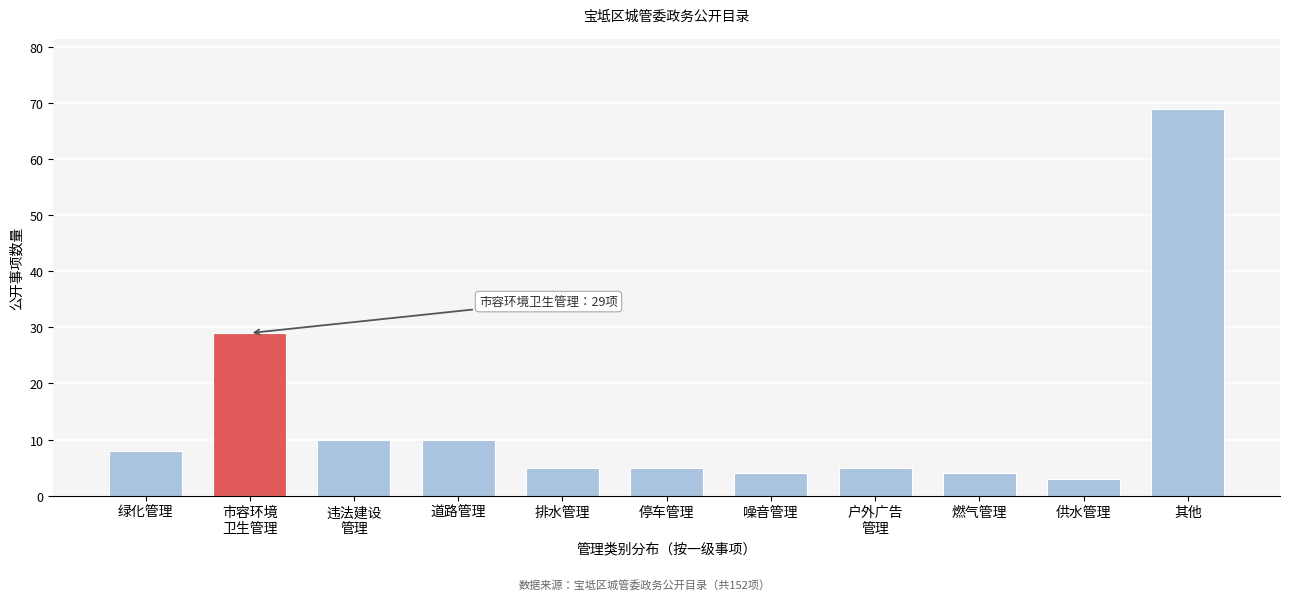

Reading left to right, extract all data points from this chart.

8	29	10	10	5	5	4	5	4	3	69